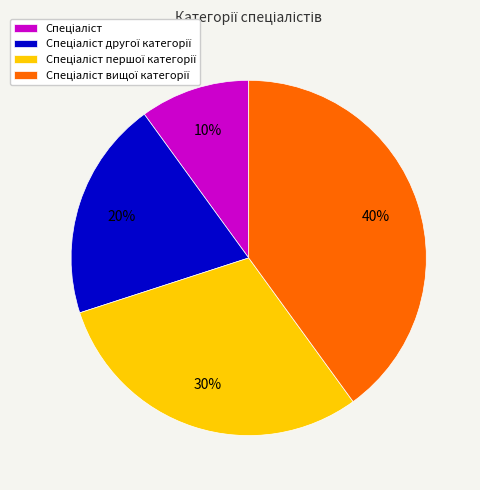

To the nearest percent, what is the average slice percentage?

25%